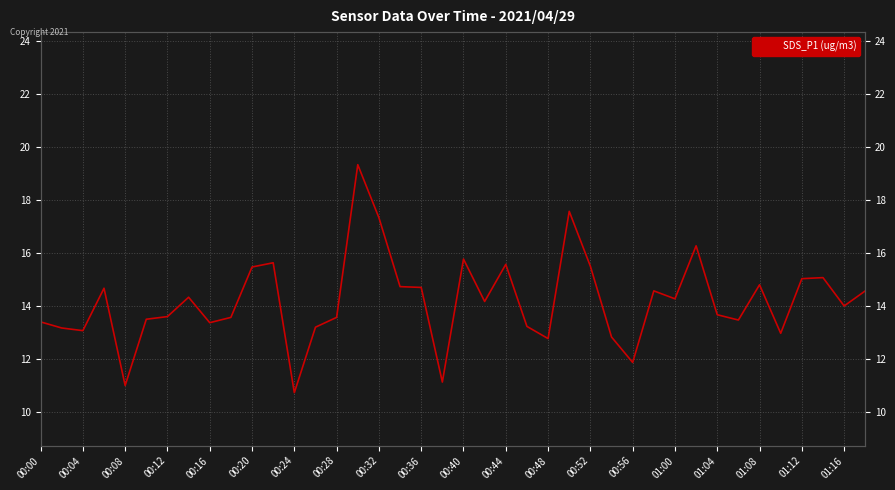

What is the value of the 6th point from the left?

13.5